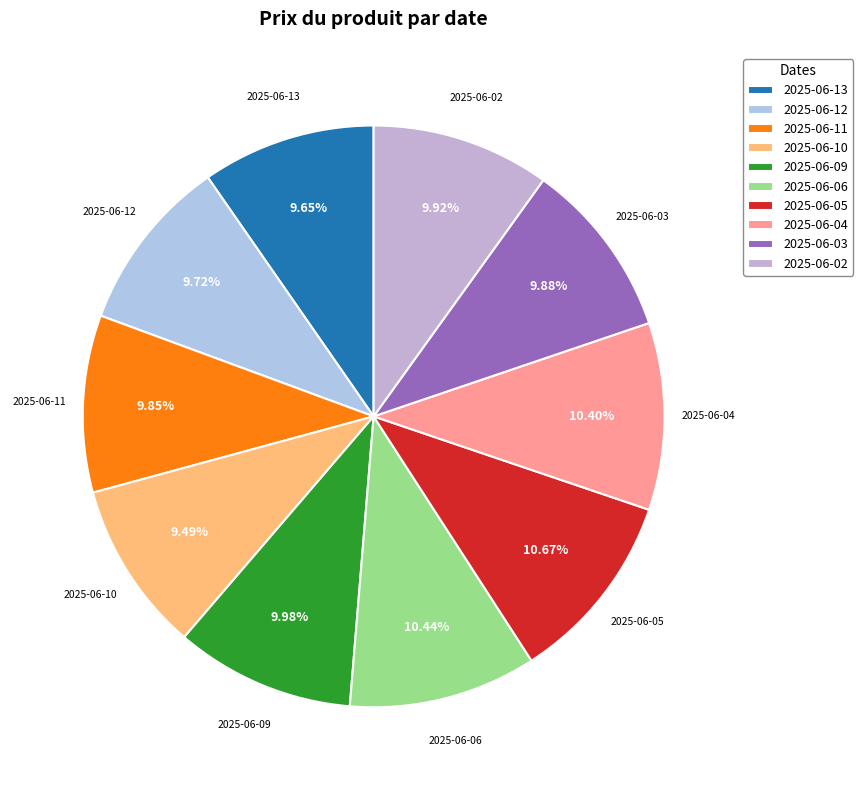

Is 2025-06-02 the majority of the pie?

No